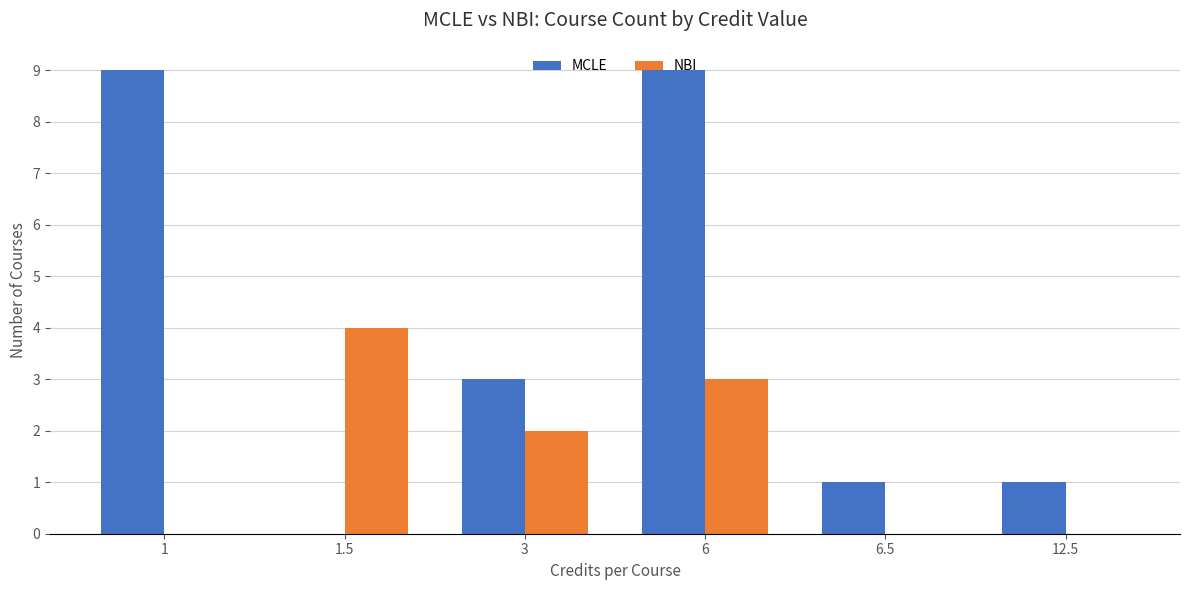

What is the sum of all MCLE values?

23